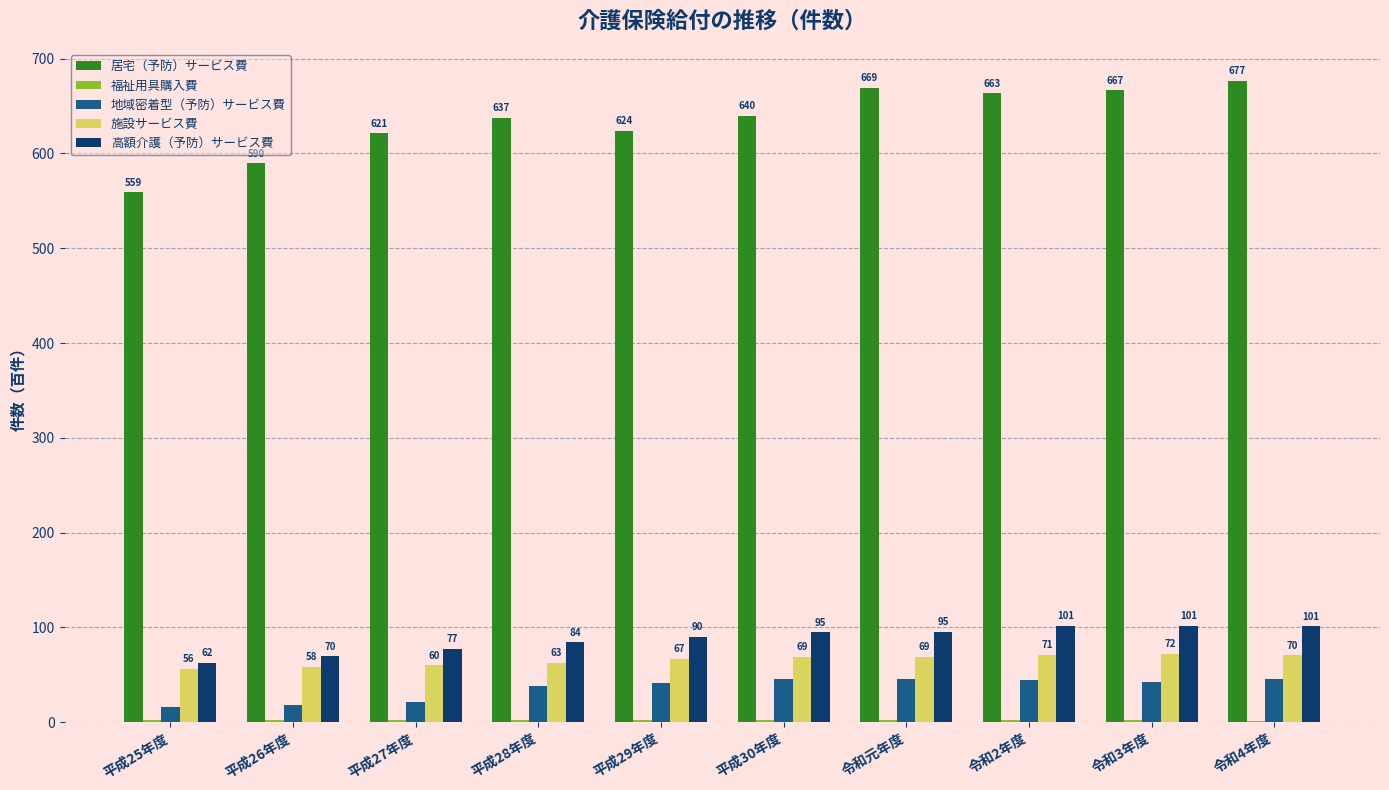

True or false: 高額介護（予防）サービス費 has a value of 131.0 at 平成27年度.

False